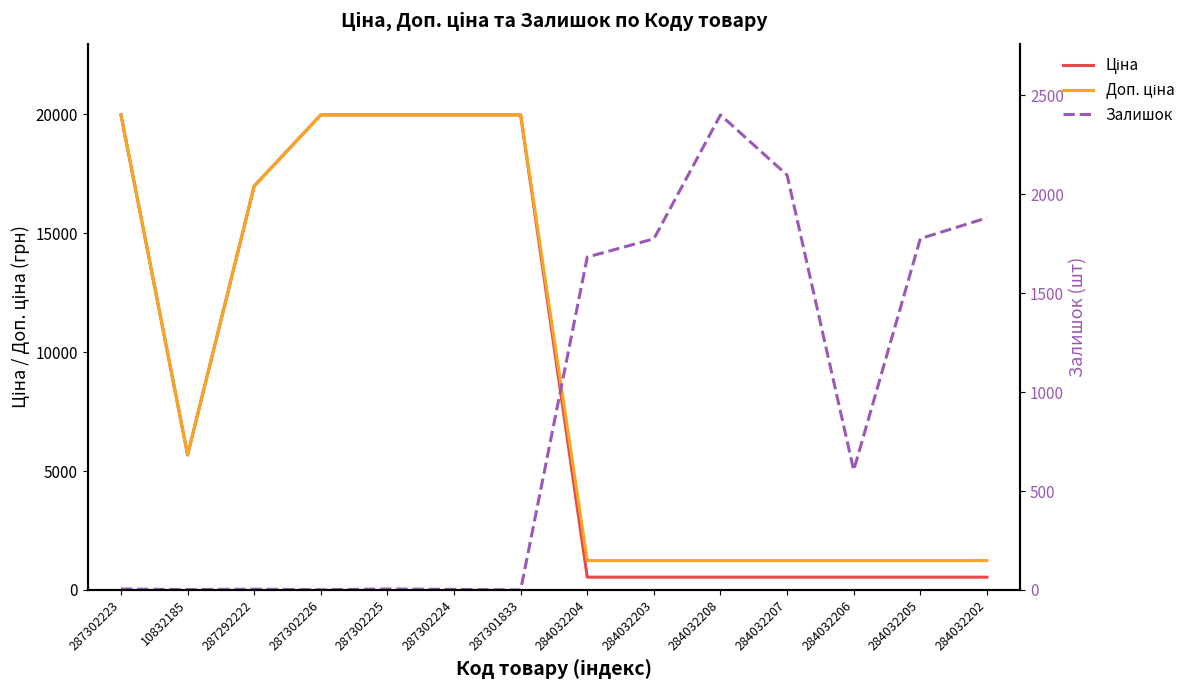

What is the label of the 8th point from the right?

287301833